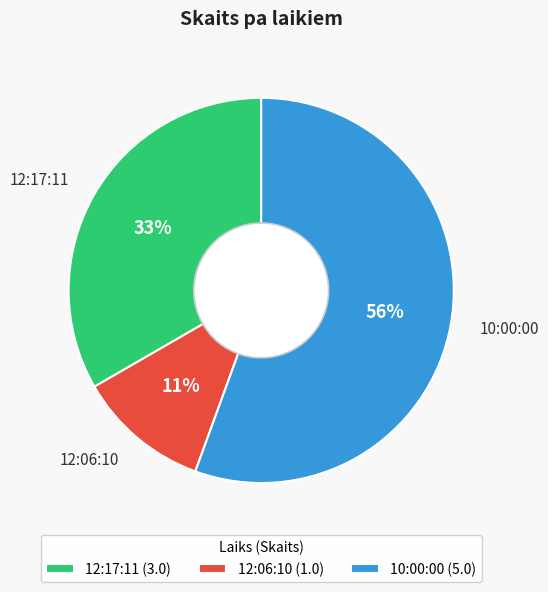

Between 10:00:00 and 12:06:10, which is larger?

10:00:00